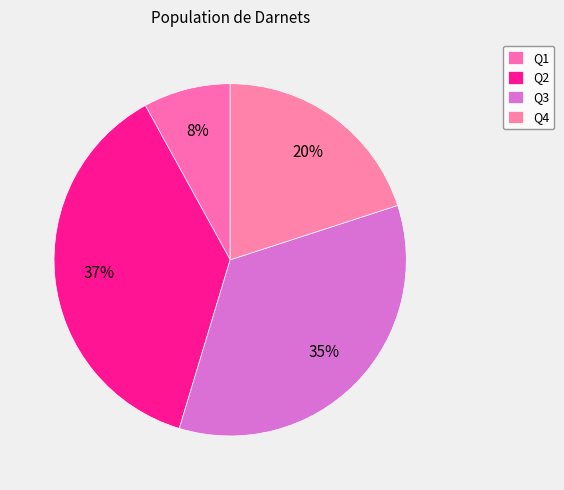

To the nearest percent, what portion does Q3 represent?

35%